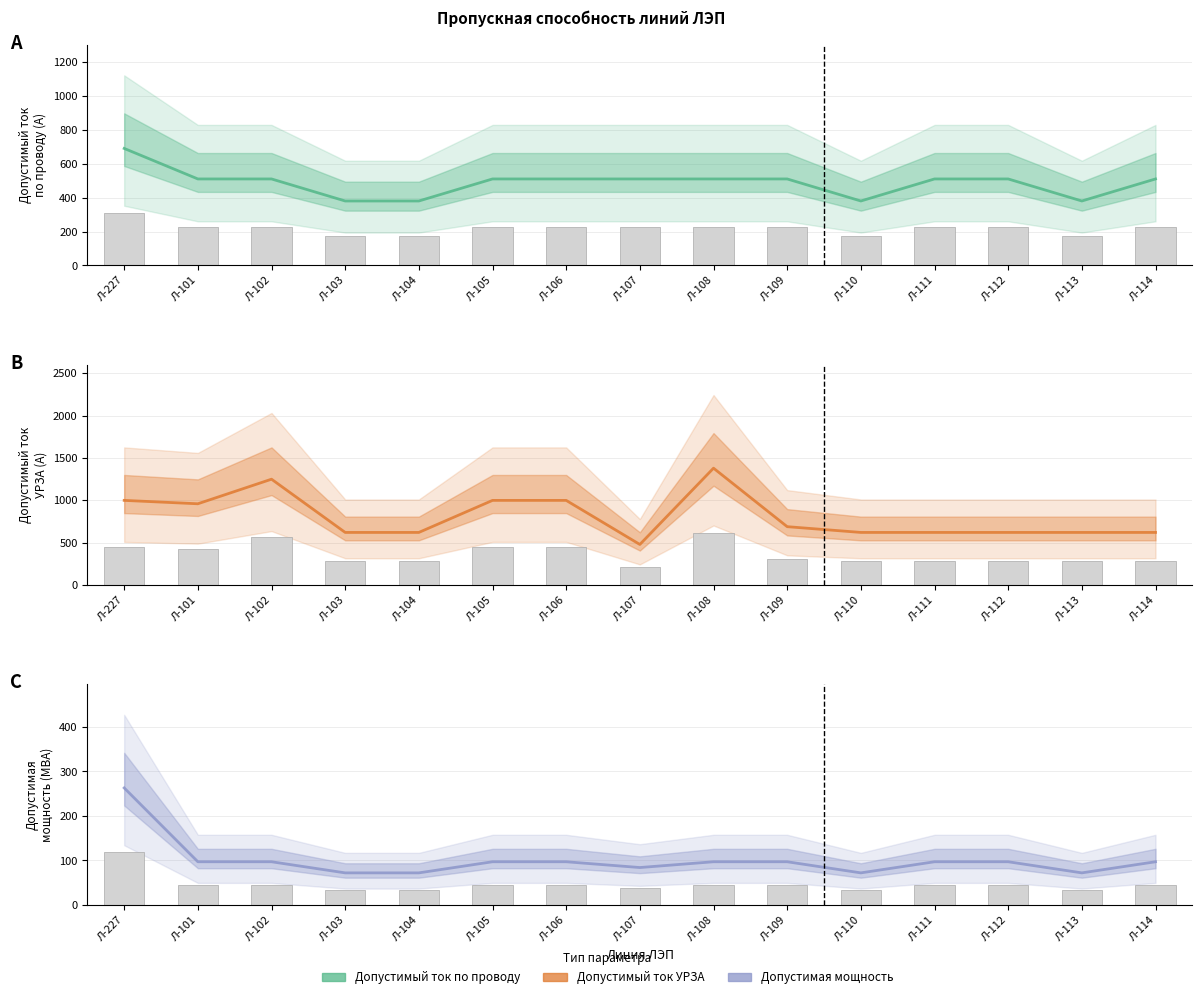

Where does the Допустимый ток по проводу (А) series first go above 510?

Л-227